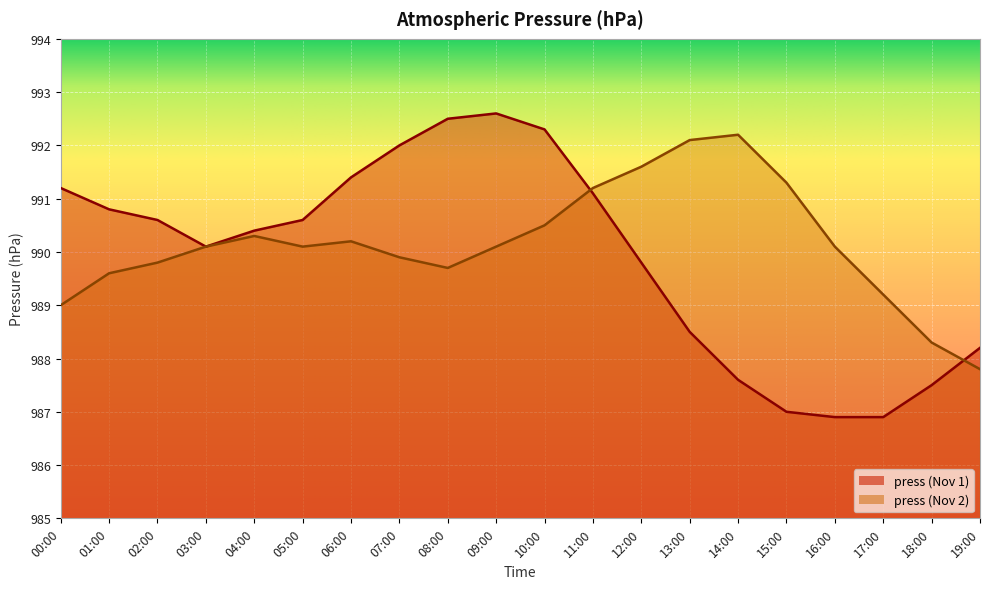

Between which two adjacent categories do press and press2 first intersect?

10:00 and 11:00